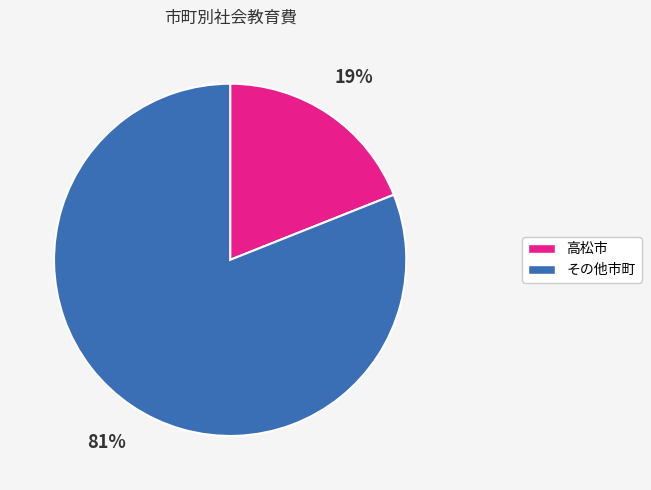

To the nearest percent, what is the average slice percentage?

50%